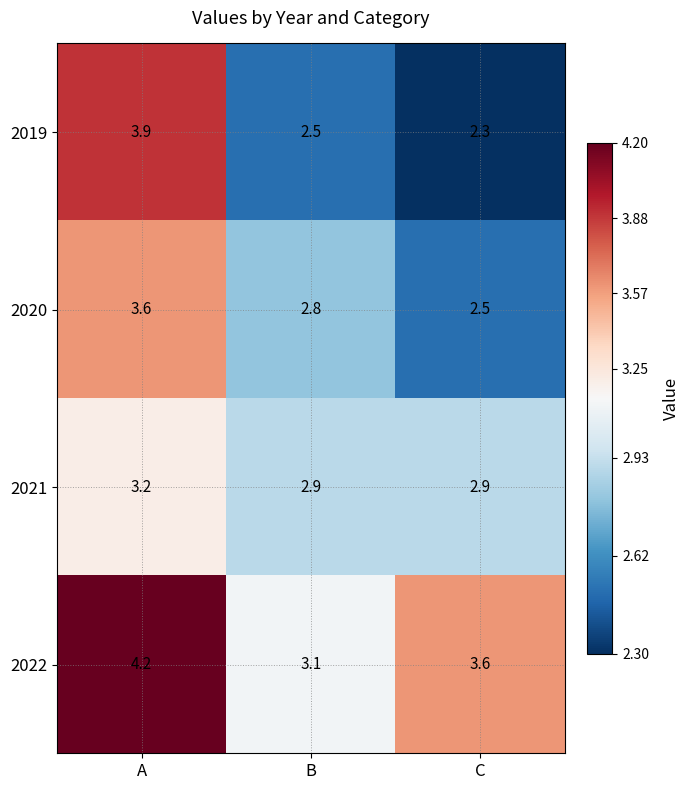

Reading left to right, transcribe all the data shown in this chart.

2019: A=3.9	B=2.5	C=2.3
2020: A=3.6	B=2.8	C=2.5
2021: A=3.2	B=2.9	C=2.9
2022: A=4.2	B=3.1	C=3.6